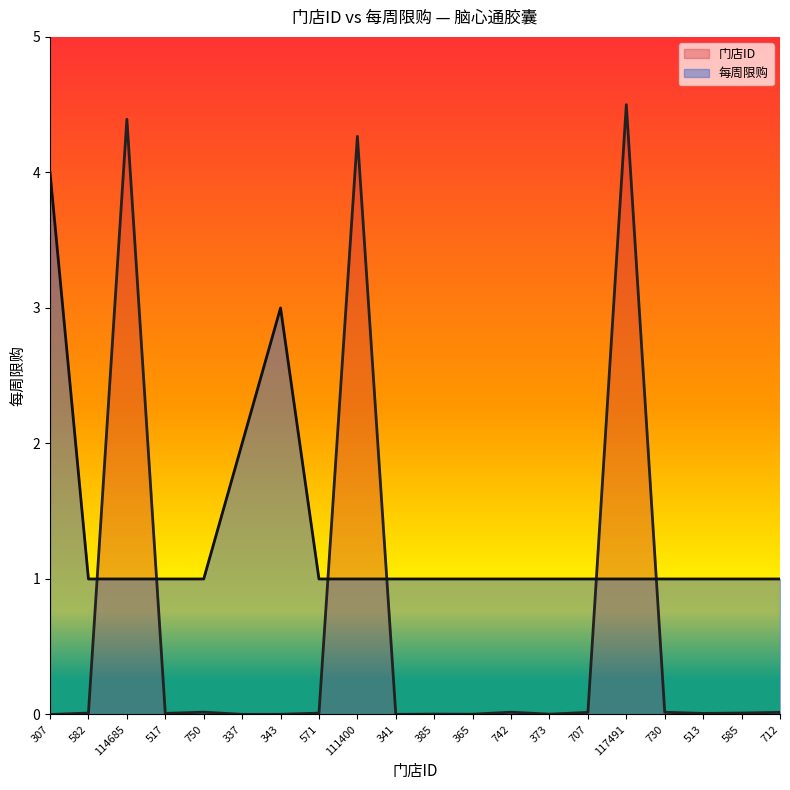

True or false: 门店ID and 每周限购 cross at least once.

True